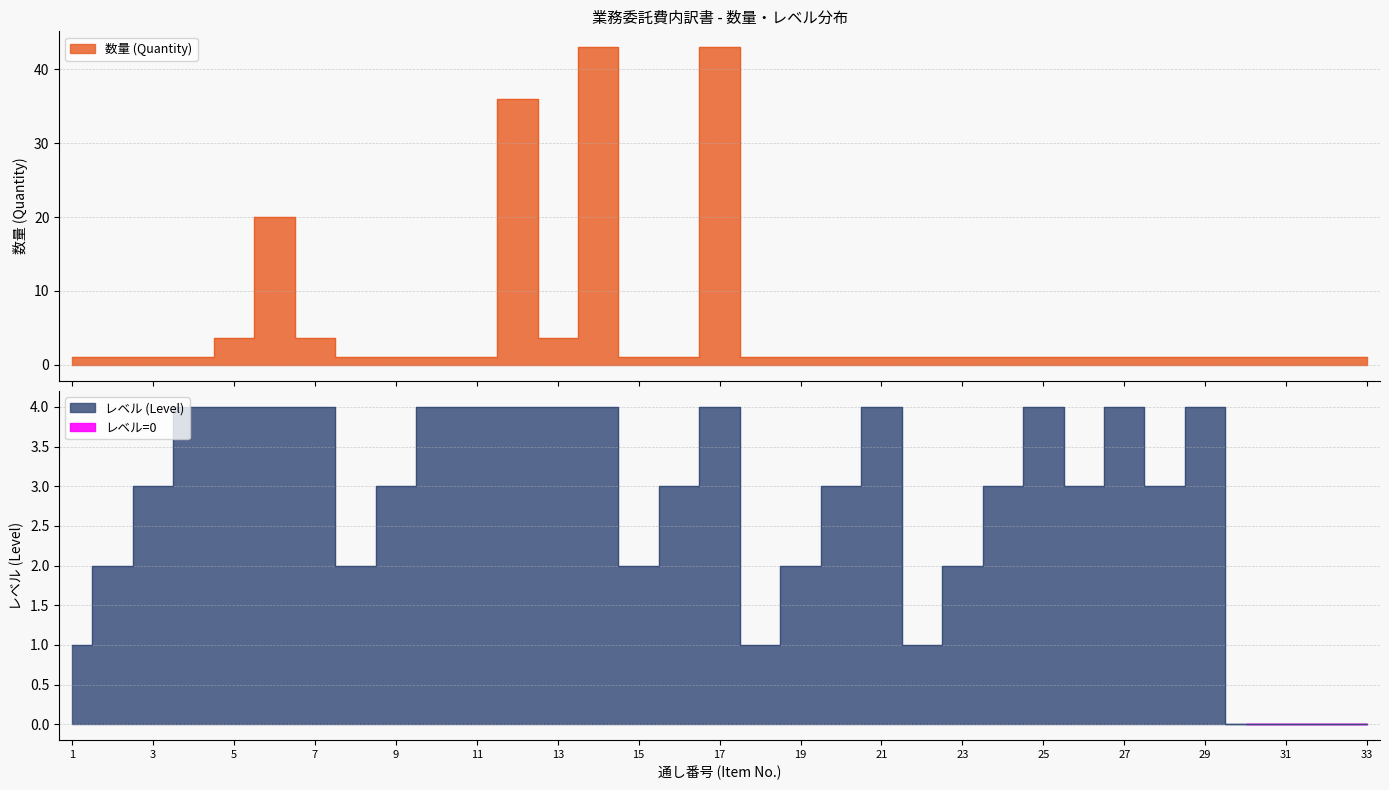

Is it true that 数量 (Quantity) equals 0.3 at 11?

False